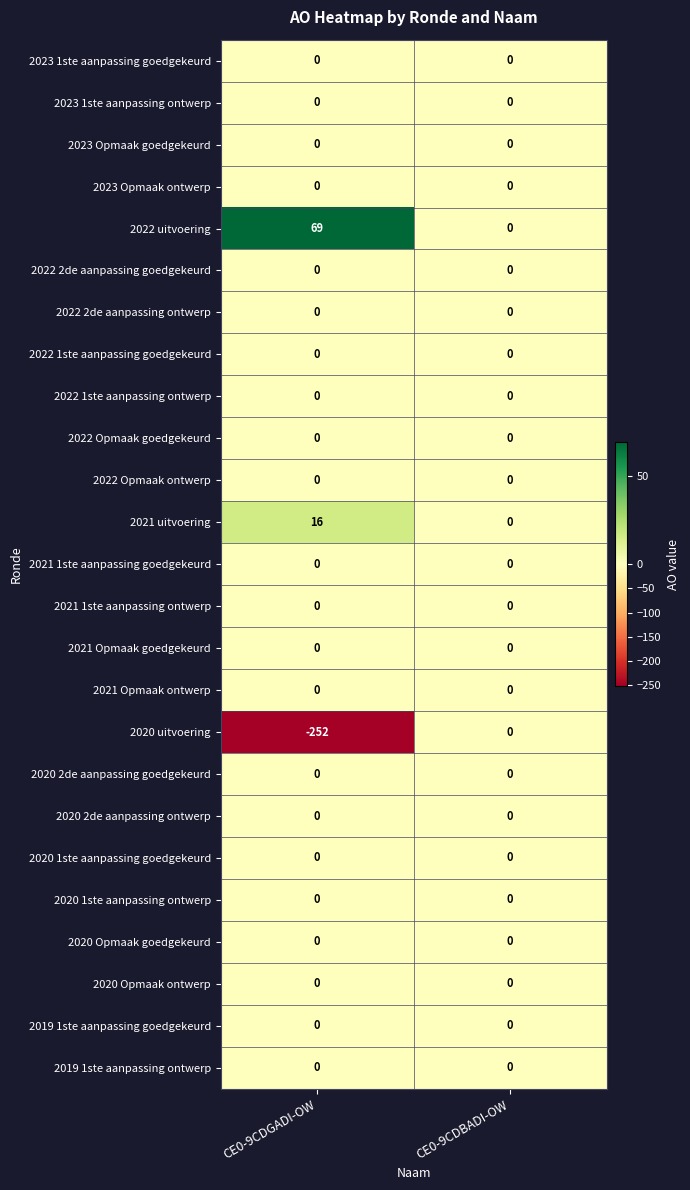

At which category is the sum across all series the highest?

CE0-9CDBADI-OW